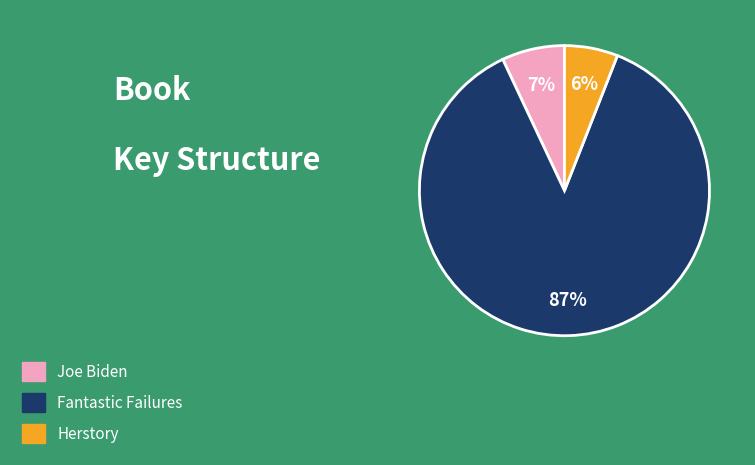

Approximately how many times larger is the value at Joe Biden compared to Herstory?

1.2